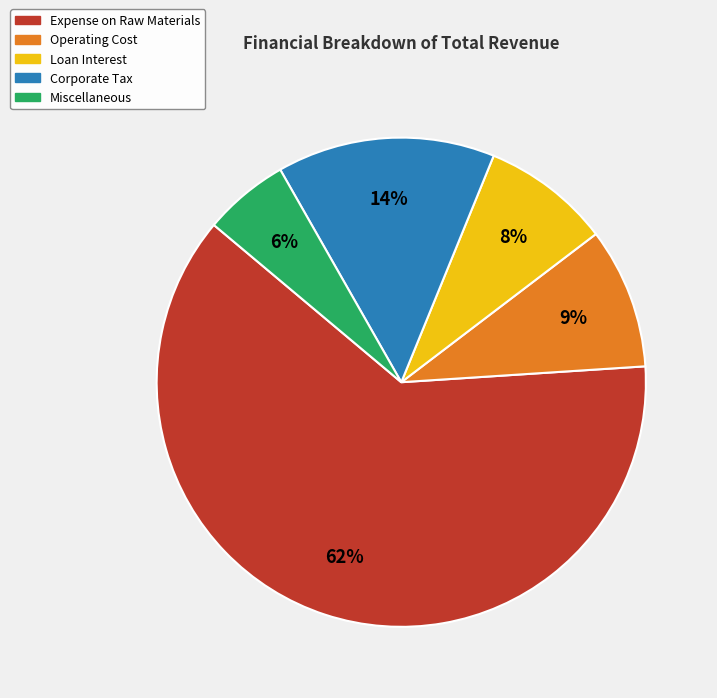

To the nearest percent, what is the average slice percentage?

20%